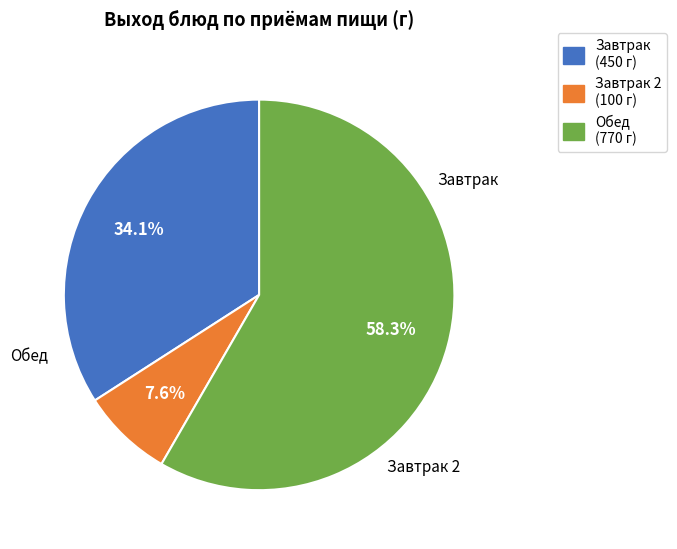

How many slices are in this pie chart?

3